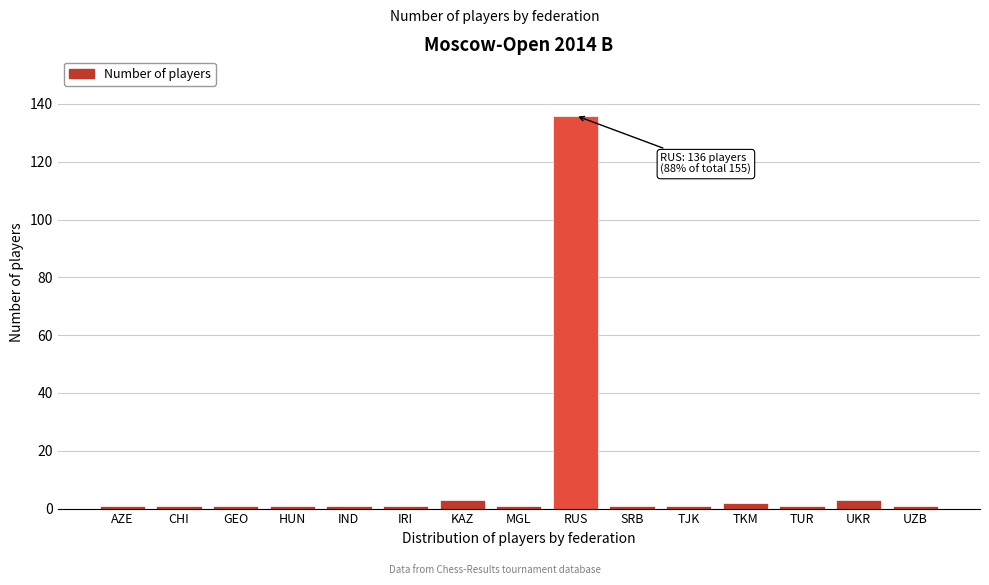

Reading right to left, what are all the values shown in this chart?

1	3	1	2	1	1	136	1	3	1	1	1	1	1	1